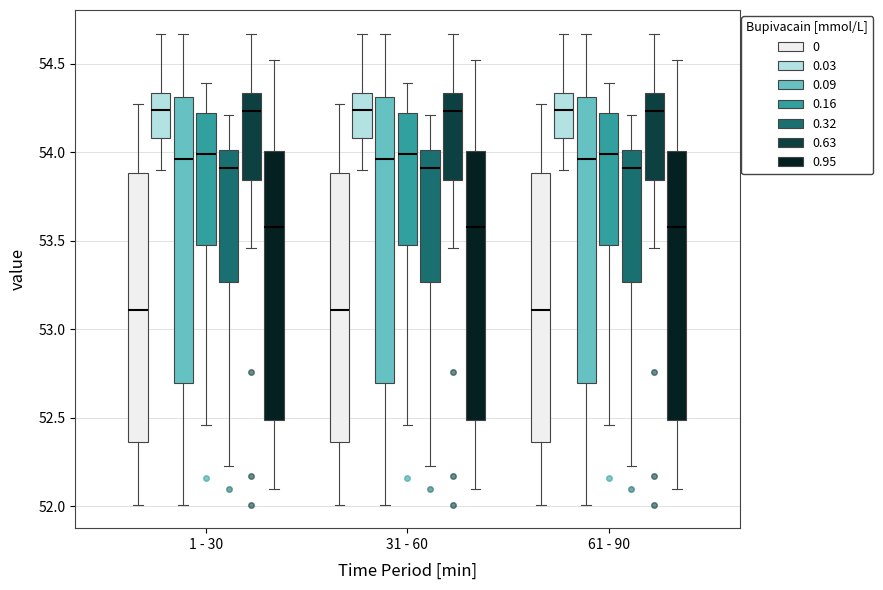

Reading left to right, read every box against the y-axis: the position of its median line, the range the box covers, and the ends of its whiskers. The values are not printed on the chart, so give them approximately, as read against the axis.

1 - 30 (0): median 53.10, box 52.35 to 53.90, whiskers 52.00 to 54.25
1 - 30 (0.03): median 54.25, box 54.10 to 54.35, whiskers 53.90 to 54.65
1 - 30 (0.09): median 53.95, box 52.70 to 54.30, whiskers 52.00 to 54.65
1 - 30 (0.16): median 54.00, box 53.50 to 54.20, whiskers 52.45 to 54.40
1 - 30 (0.32): median 53.90, box 53.25 to 54.00, whiskers 52.25 to 54.20
1 - 30 (0.63): median 54.25, box 53.85 to 54.35, whiskers 53.45 to 54.65
1 - 30 (0.95): median 53.60, box 52.50 to 54.00, whiskers 52.10 to 54.50
31 - 60 (0): median 53.10, box 52.35 to 53.90, whiskers 52.00 to 54.25
31 - 60 (0.03): median 54.25, box 54.10 to 54.35, whiskers 53.90 to 54.65
31 - 60 (0.09): median 53.95, box 52.70 to 54.30, whiskers 52.00 to 54.65
31 - 60 (0.16): median 54.00, box 53.50 to 54.20, whiskers 52.45 to 54.40
31 - 60 (0.32): median 53.90, box 53.25 to 54.00, whiskers 52.25 to 54.20
31 - 60 (0.63): median 54.25, box 53.85 to 54.35, whiskers 53.45 to 54.65
31 - 60 (0.95): median 53.60, box 52.50 to 54.00, whiskers 52.10 to 54.50
61 - 90 (0): median 53.10, box 52.35 to 53.90, whiskers 52.00 to 54.25
61 - 90 (0.03): median 54.25, box 54.10 to 54.35, whiskers 53.90 to 54.65
61 - 90 (0.09): median 53.95, box 52.70 to 54.30, whiskers 52.00 to 54.65
61 - 90 (0.16): median 54.00, box 53.50 to 54.20, whiskers 52.45 to 54.40
61 - 90 (0.32): median 53.90, box 53.25 to 54.00, whiskers 52.25 to 54.20
61 - 90 (0.63): median 54.25, box 53.85 to 54.35, whiskers 53.45 to 54.65
61 - 90 (0.95): median 53.60, box 52.50 to 54.00, whiskers 52.10 to 54.50